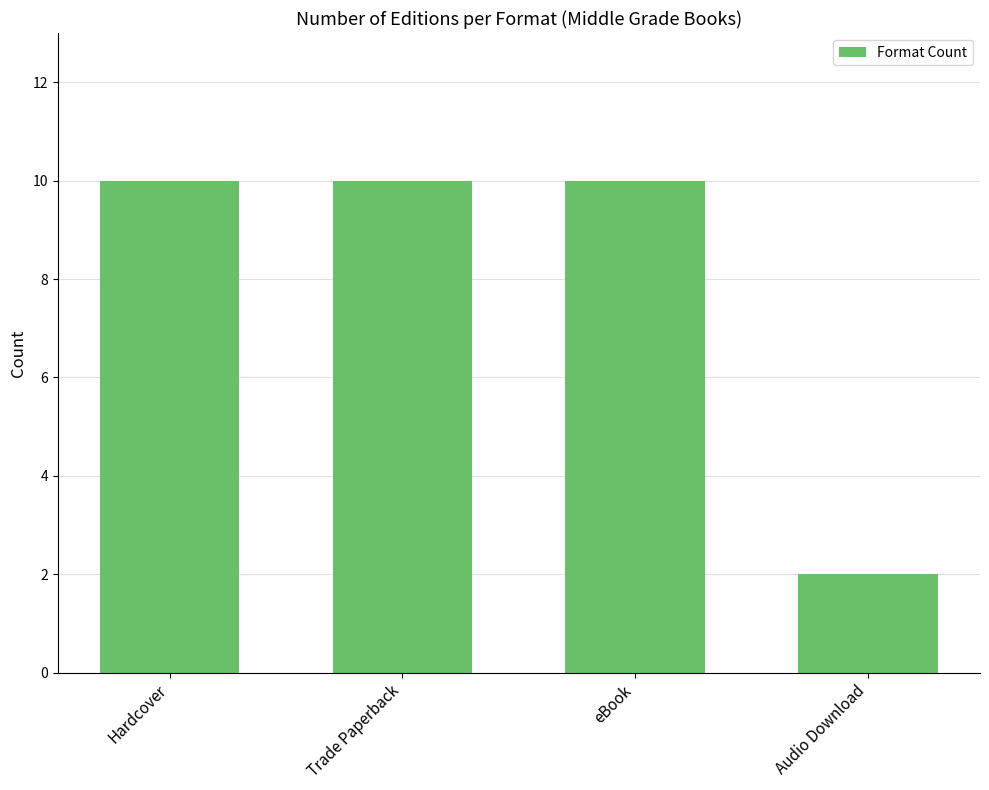

What is the sum of all values?

32